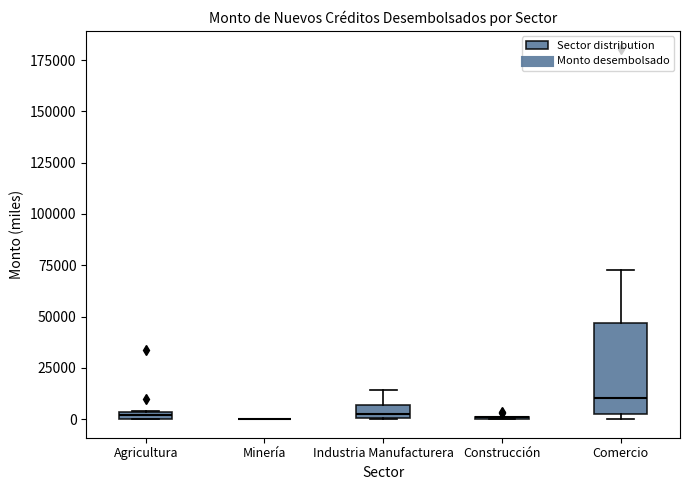

Comparing the boxes themselves (not the whiskers), which one is the tallest?

Comercio